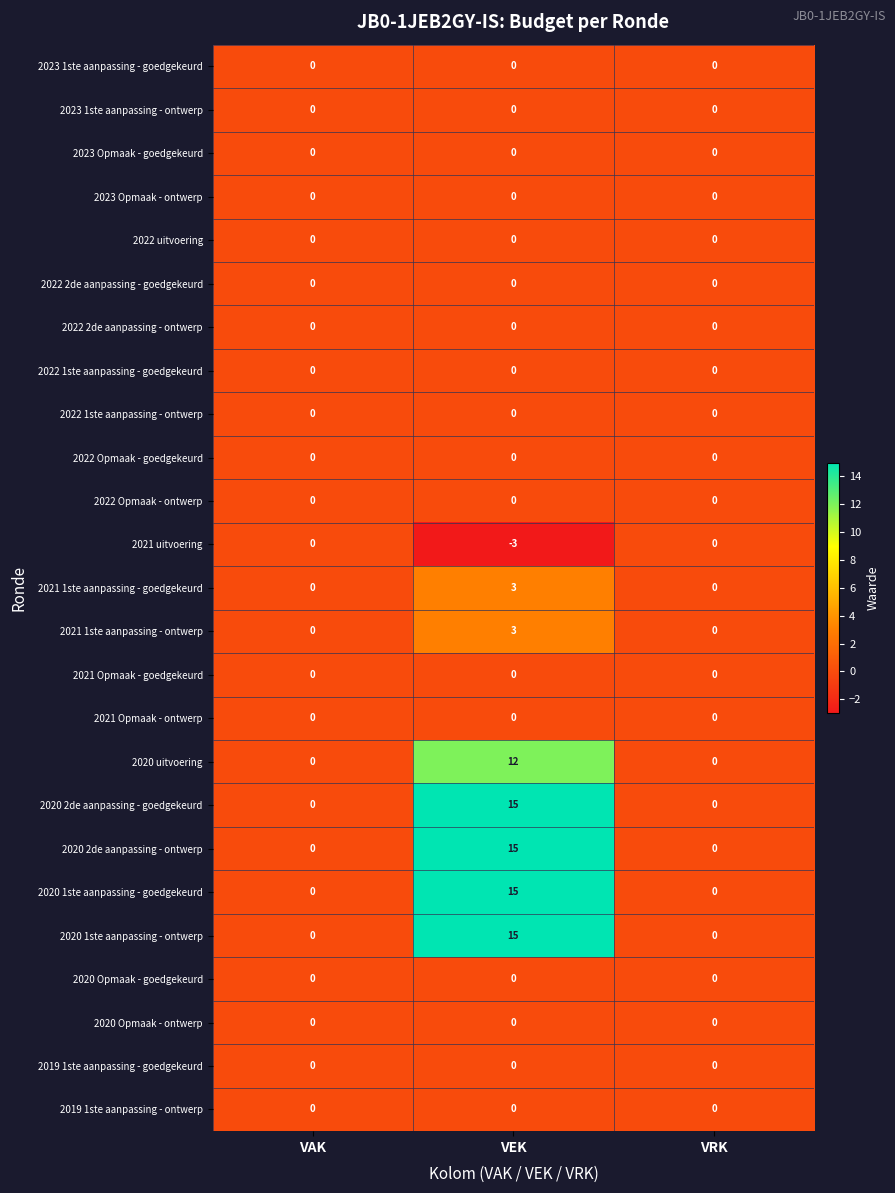

Is it true that 2020 2de aanpassing - ontwerp equals 0 at VAK?

True